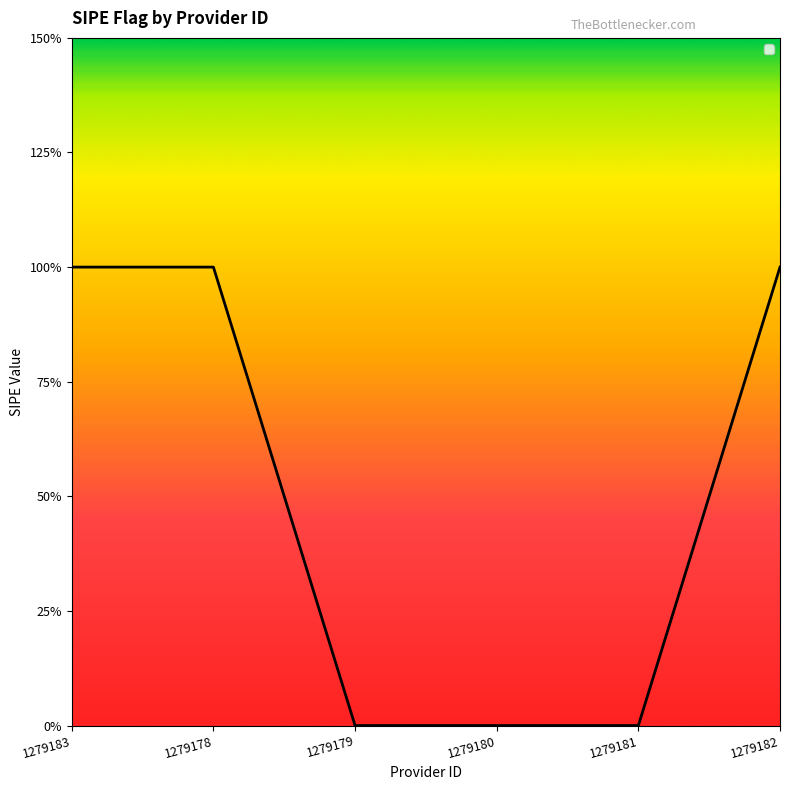

Does the chart have visible grid lines?

No